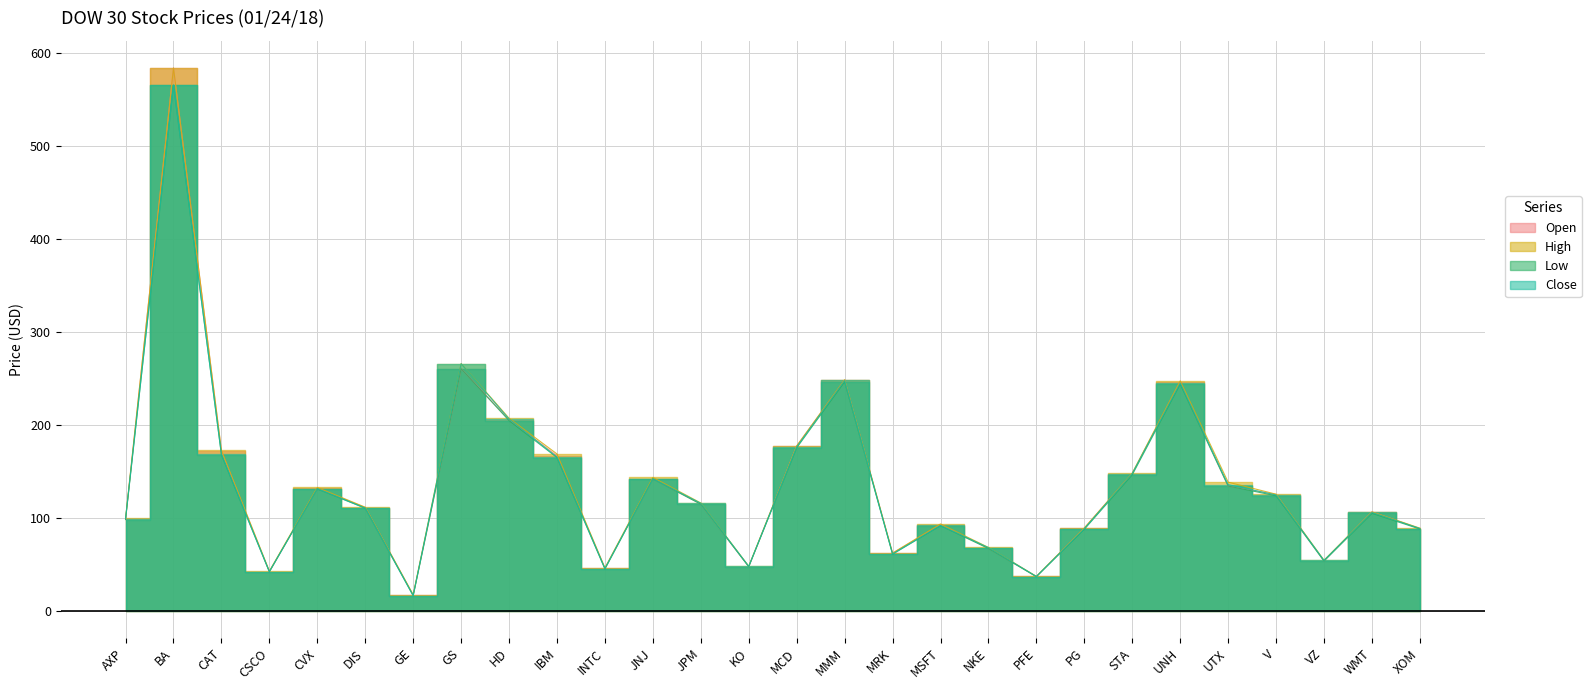

Is it true that High equals 24.9 at PFE?

False